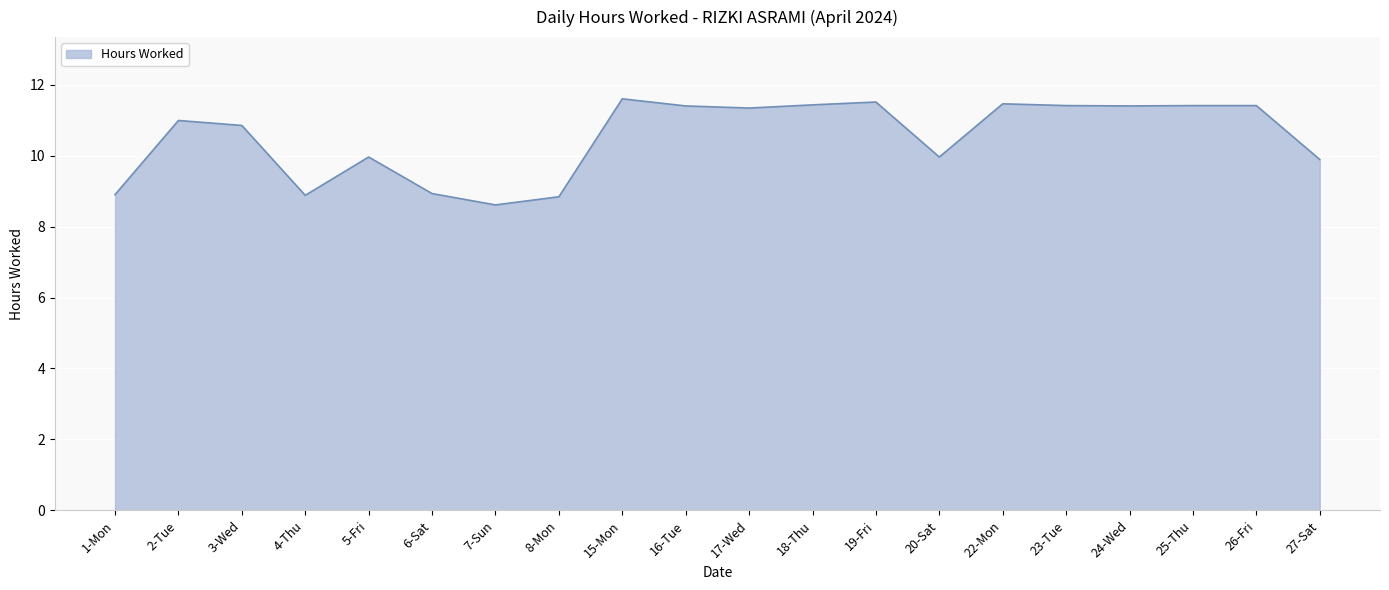

Count the number of categories in the chart.

20